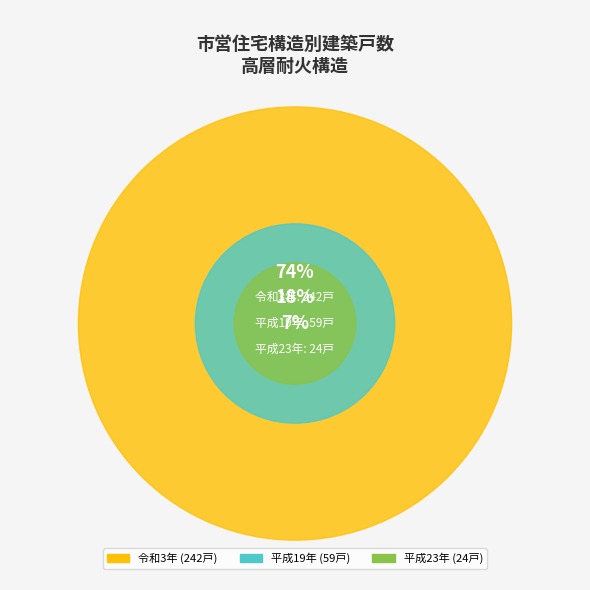

The 令和3年 slice represents 74% of the pie. True or false?

True